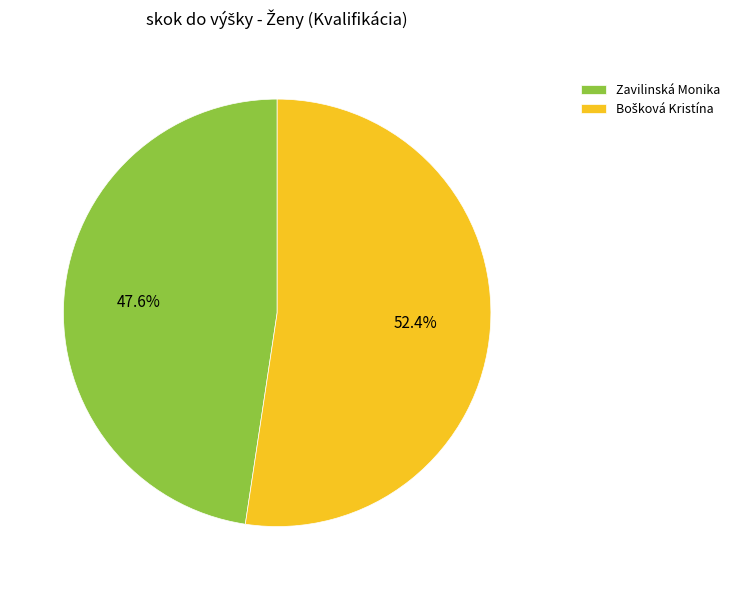

Does any single category account for the majority?

Yes